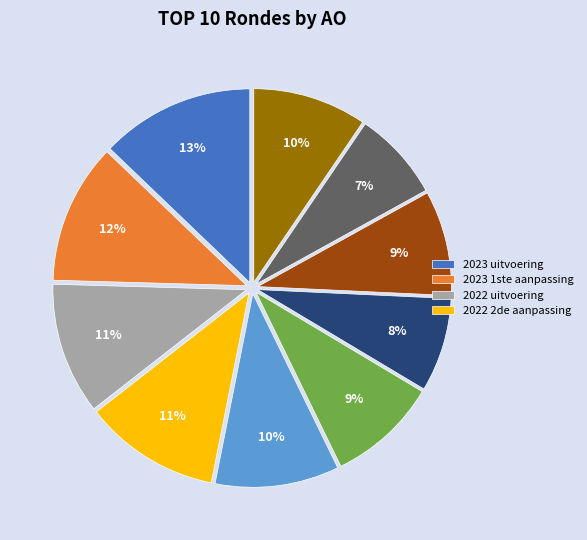

To the nearest percent, what is the average slice percentage?

10%